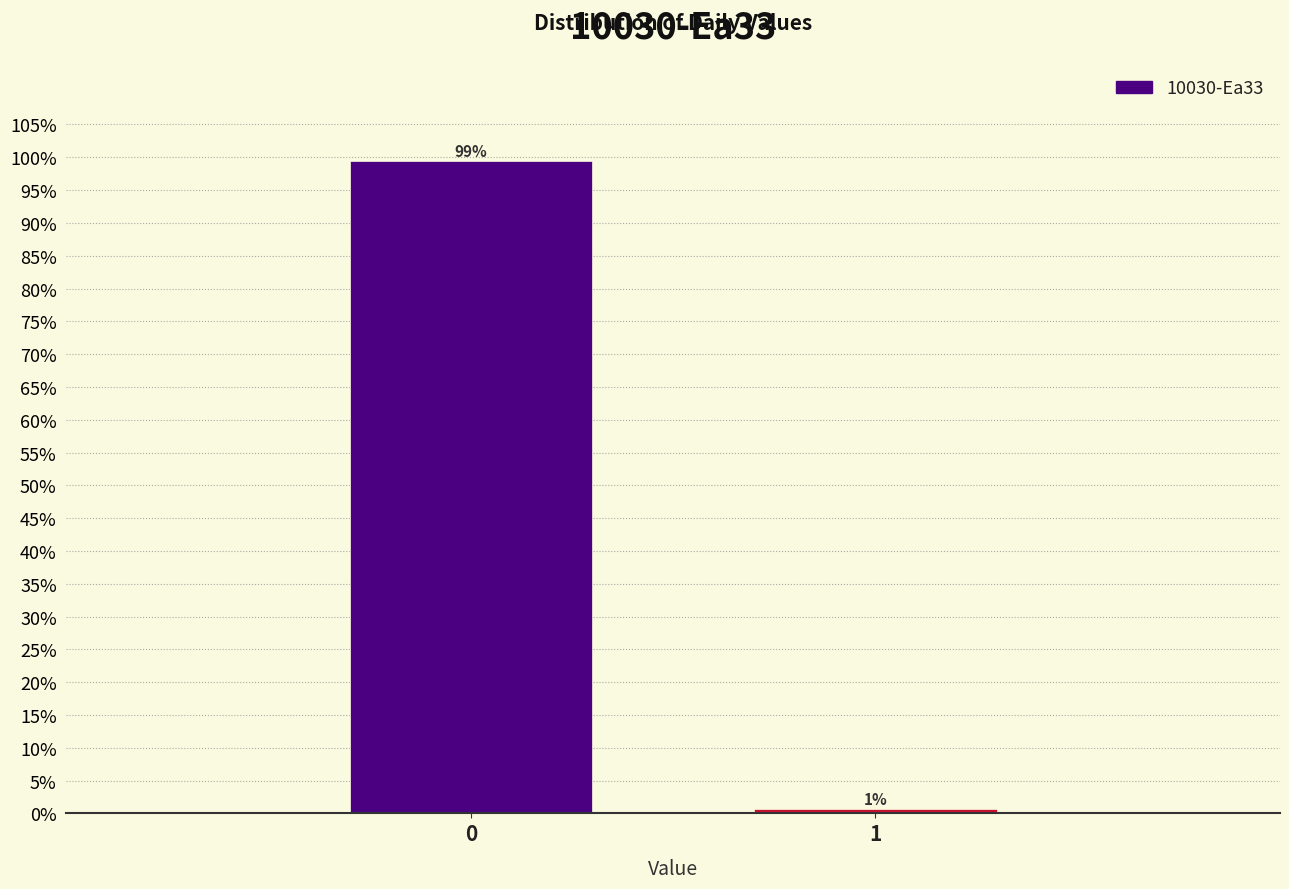

Rank the categories by value from highest to lowest.

0, 1